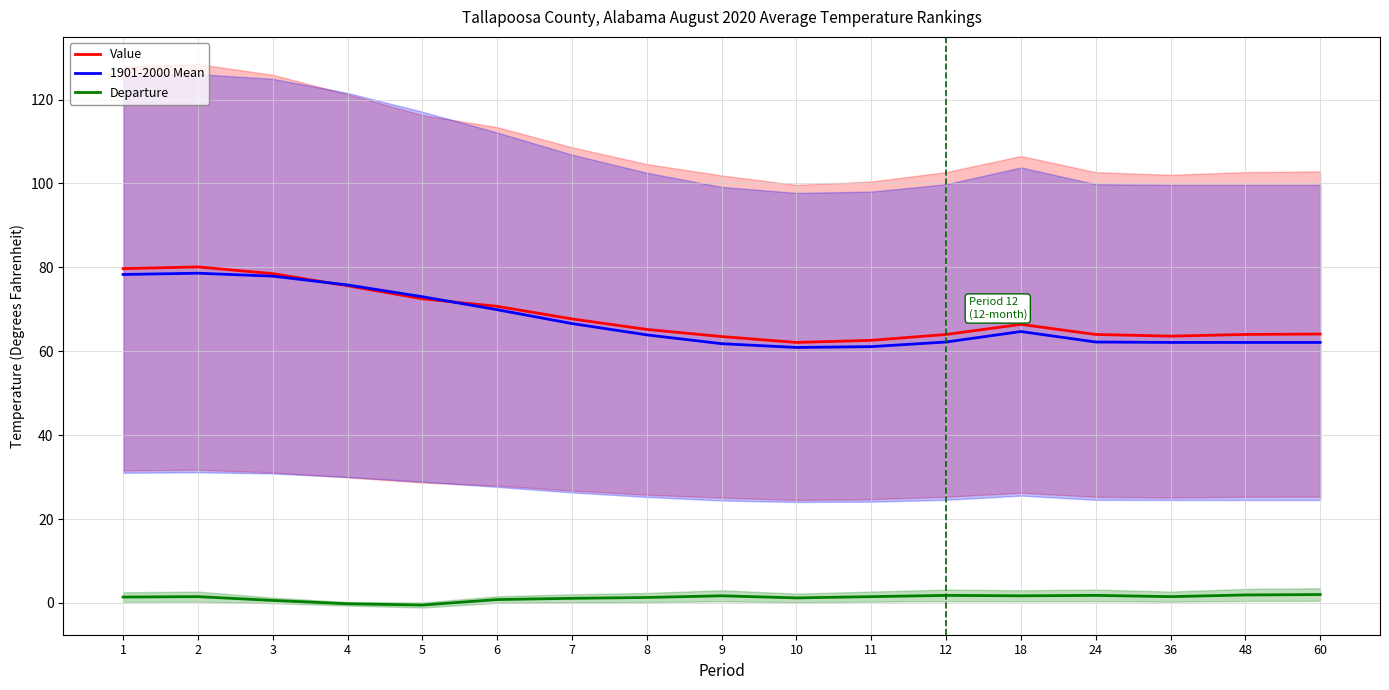

True or false: Value and Departure intersect in this chart.

False